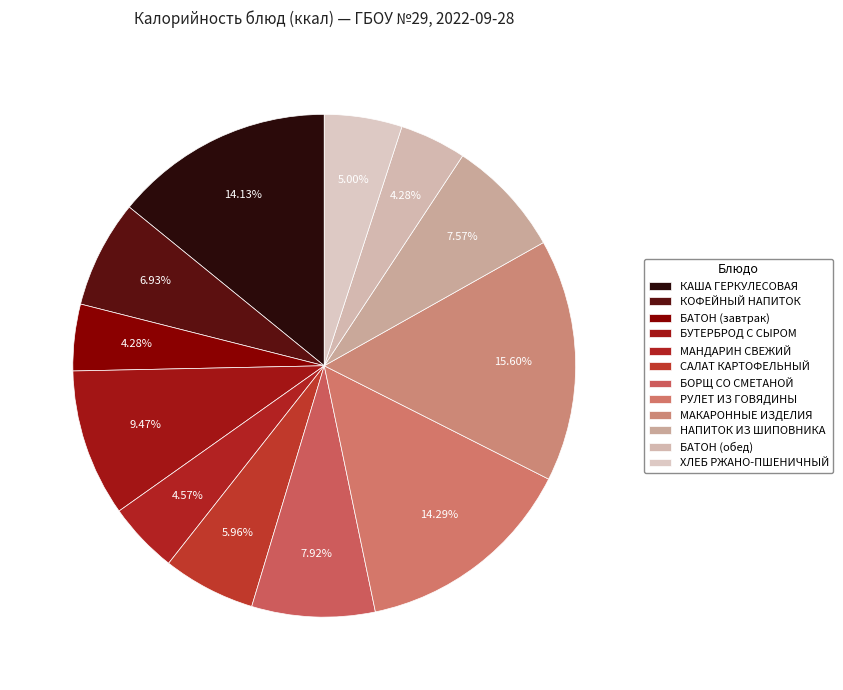

Does БОРЩ СО СМЕТАНОЙ account for over 50% of the chart?

No